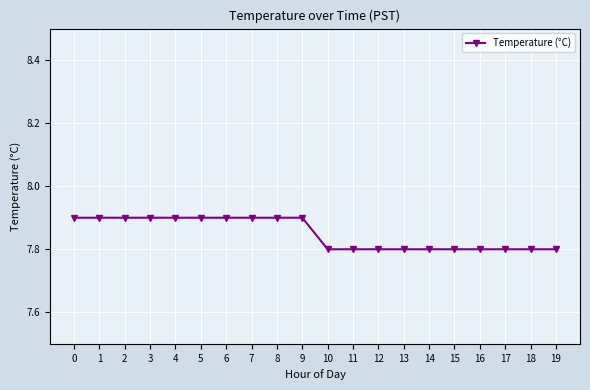

What is the value of the 7th point from the left?

7.9